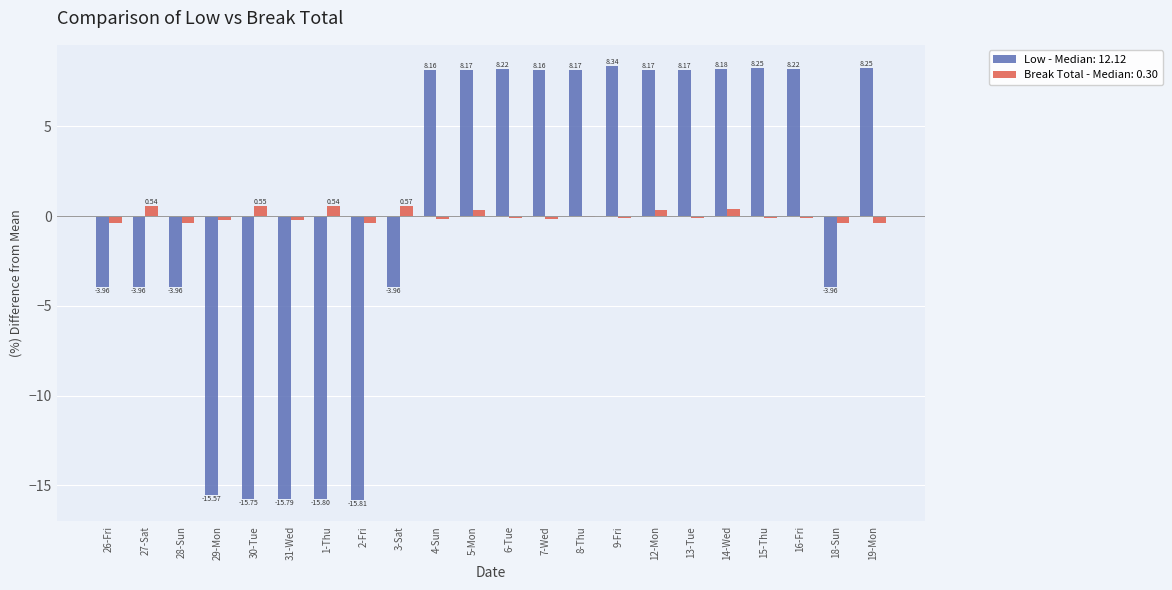

What is the total value across all series at 29-Mon?

-15.8